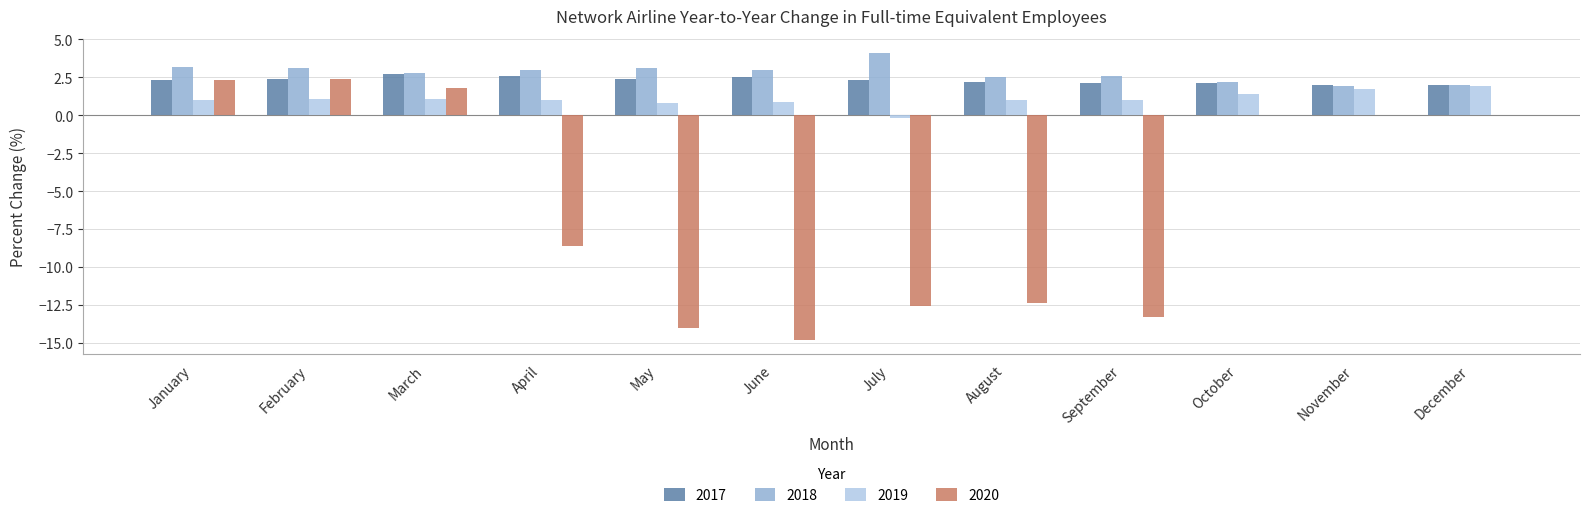

What are all the series names shown in the legend?

2017, 2018, 2019, 2020